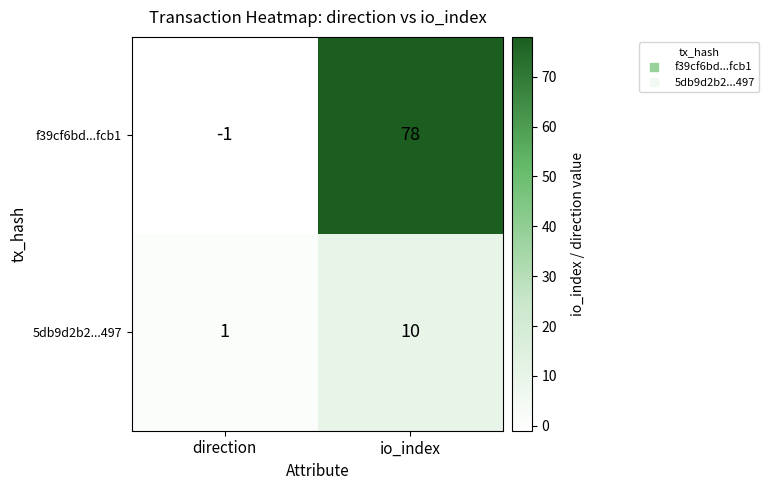

What is the total value across all series at io_index?

88